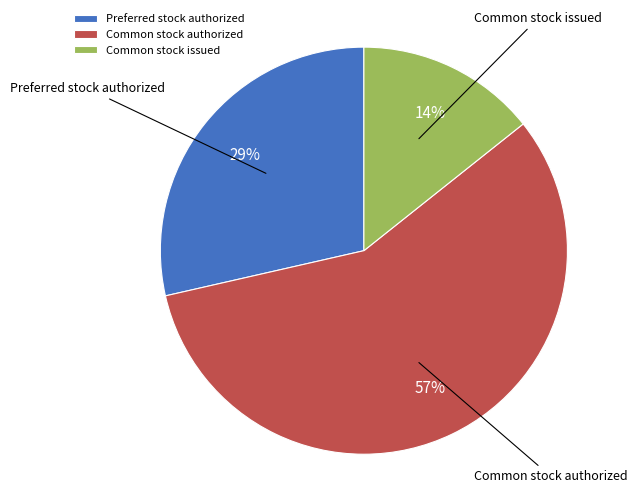

True or false: Preferred stock authorized accounts for 39% of the total.

False